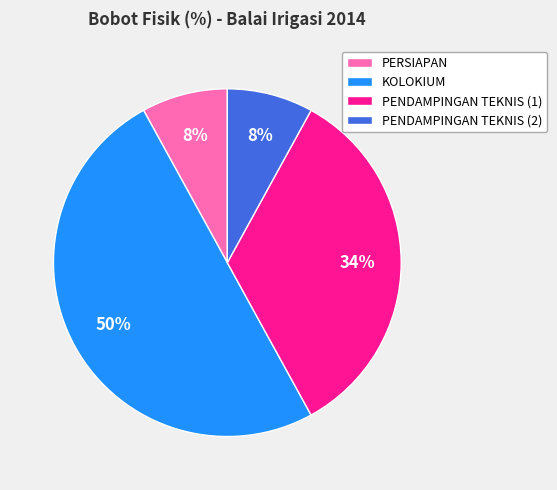

Is it true that PENDAMPINGAN TEKNIS (2) is 1% of the pie?

False